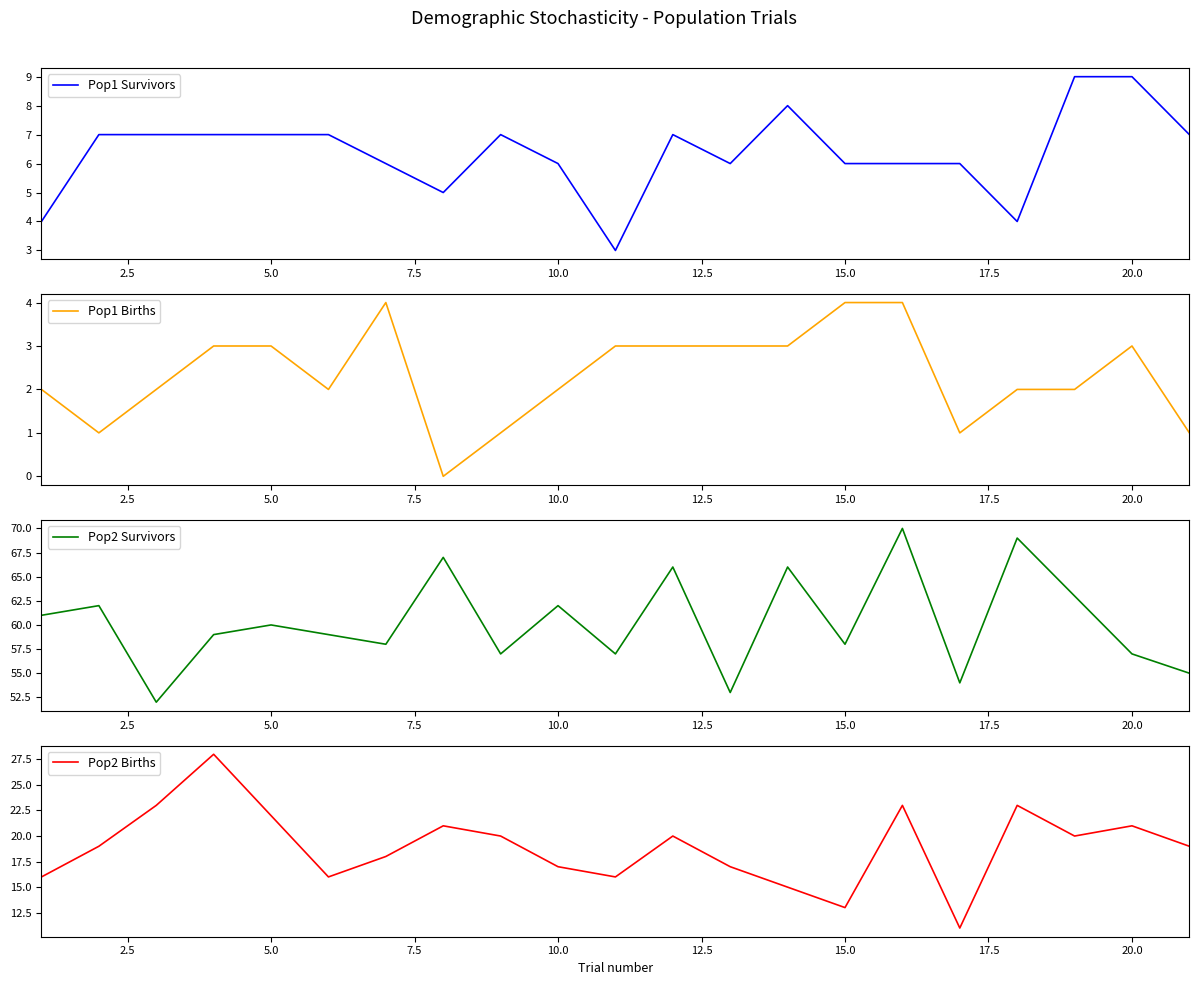

Reading left to right, transcribe all the data shown in this chart.

Pop1 Survivors: 4	7	7	7	7	7	6	5	7	6	3	7	6	8	6	6	6	4	9	9	7
Pop1 Births: 2	1	2	3	3	2	4	0	1	2	3	3	3	3	4	4	1	2	2	3	1
Pop2 Survivors: 61	62	52	59	60	59	58	67	57	62	57	66	53	66	58	70	54	69	63	57	55
Pop2 Births: 16	19	23	28	22	16	18	21	20	17	16	20	17	15	13	23	11	23	20	21	19